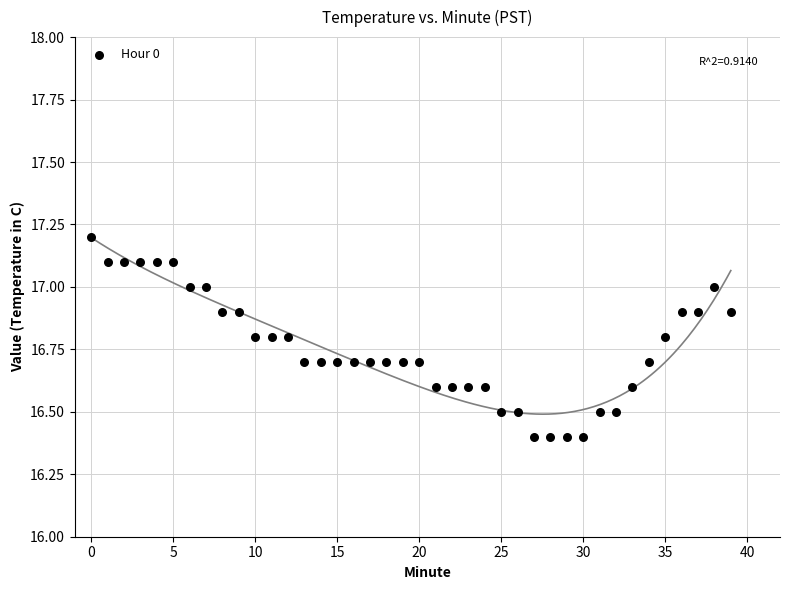

What is the range of Y values (max minus min)?

0.8